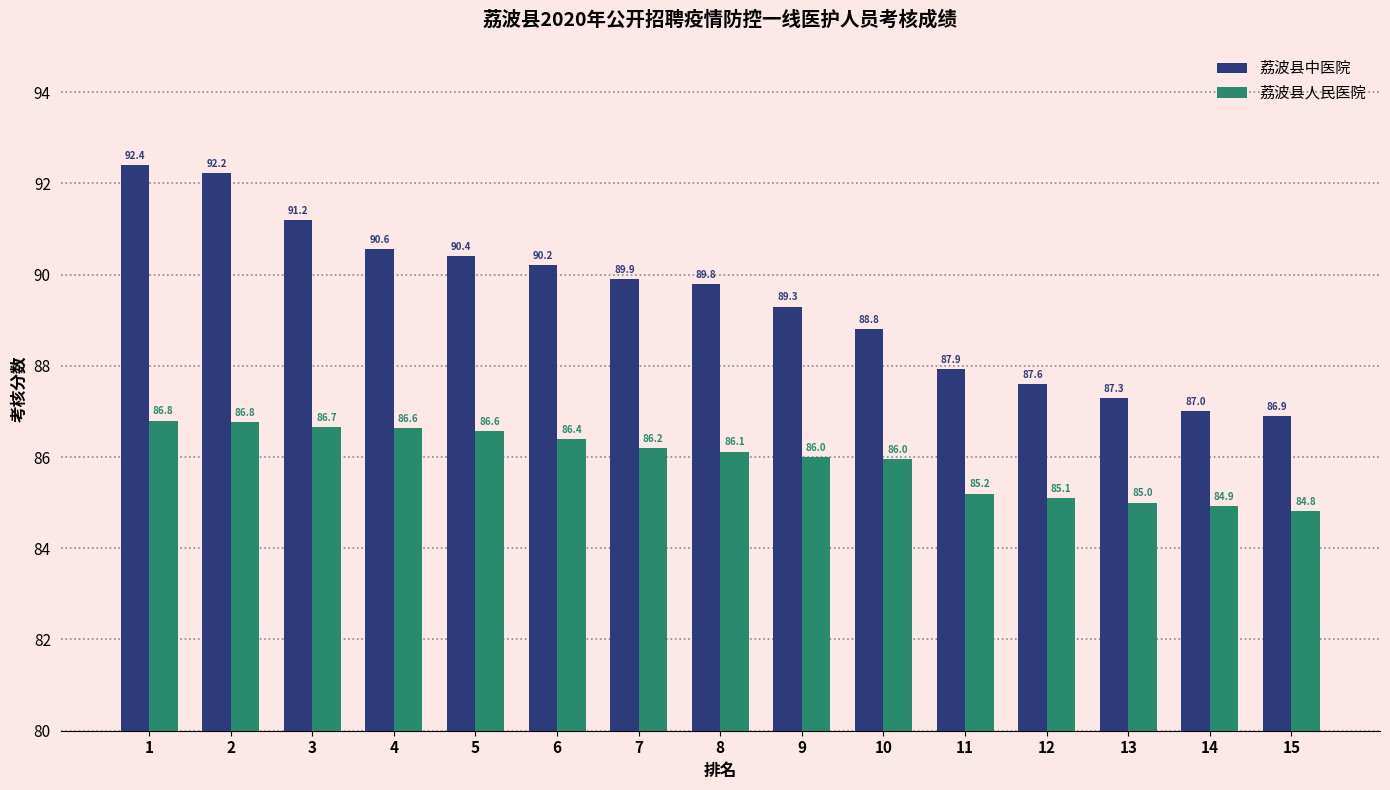

What are all the series names shown in the legend?

荔波县中医院, 荔波县人民医院